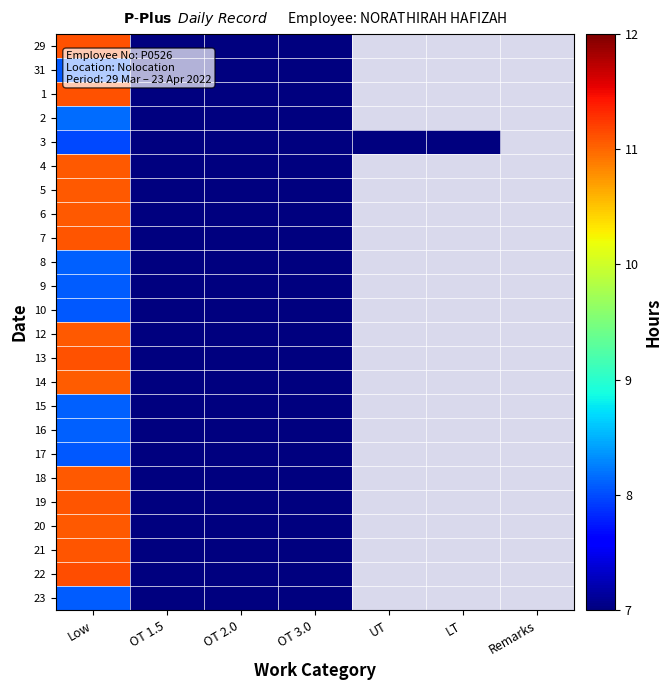

Count the number of data series in this chart.

24